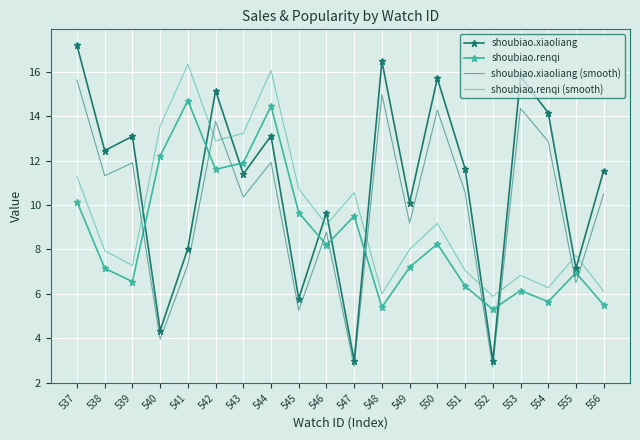

What is the minimum value for shoubiao.renqi (smooth)?

5.9